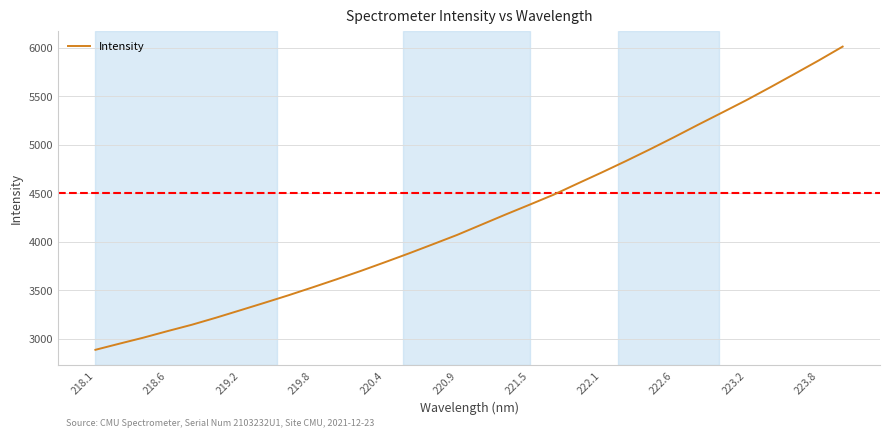

What is the smallest value displayed?

2885.1